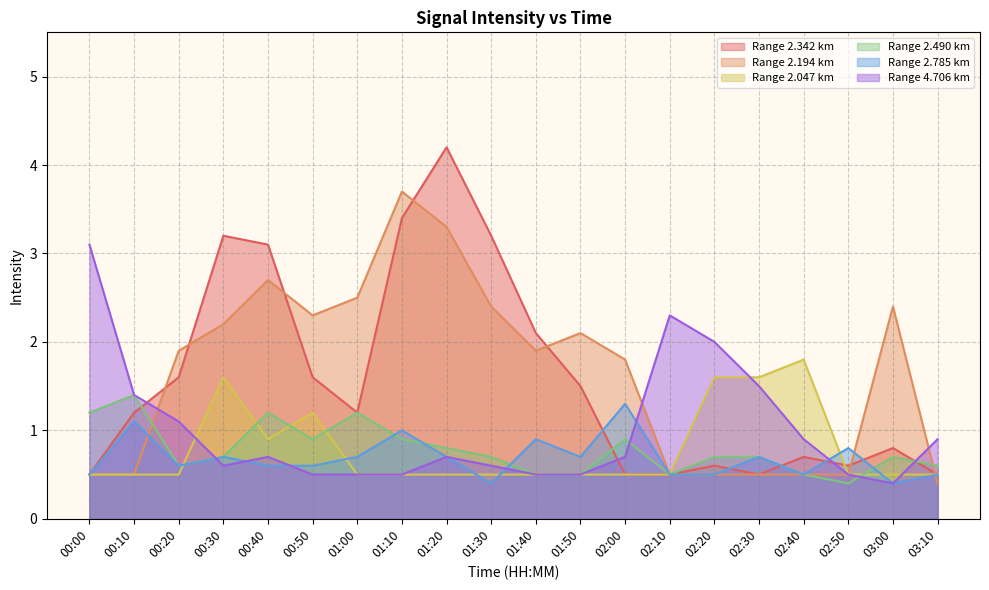

Reading left to right, extract all data points from this chart.

2.342: 0.5	1.2	1.6	3.2	3.1	1.6	1.2	3.4	4.2	3.2	2.1	1.5	0.5	0.5	0.6	0.5	0.7	0.6	0.8	0.5
2.194: 0.5	0.5	1.9	2.2	2.7	2.3	2.5	3.7	3.3	2.4	1.9	2.1	1.8	0.5	0.5	0.5	0.5	0.5	2.4	0.4
2.047: 0.5	0.5	0.5	1.6	0.9	1.2	0.5	0.5	0.5	0.5	0.5	0.5	0.5	0.5	1.6	1.6	1.8	0.5	0.5	0.5
2.490: 1.2	1.4	0.6	0.7	1.2	0.9	1.2	0.9	0.8	0.7	0.5	0.5	0.9	0.5	0.7	0.7	0.5	0.4	0.7	0.6
2.785: 0.5	1.1	0.6	0.7	0.6	0.6	0.7	1.0	0.7	0.4	0.9	0.7	1.3	0.5	0.5	0.7	0.5	0.8	0.4	0.5
4.706: 3.1	1.4	1.1	0.6	0.7	0.5	0.5	0.5	0.7	0.6	0.5	0.5	0.7	2.3	2.0	1.5	0.9	0.5	0.4	0.9